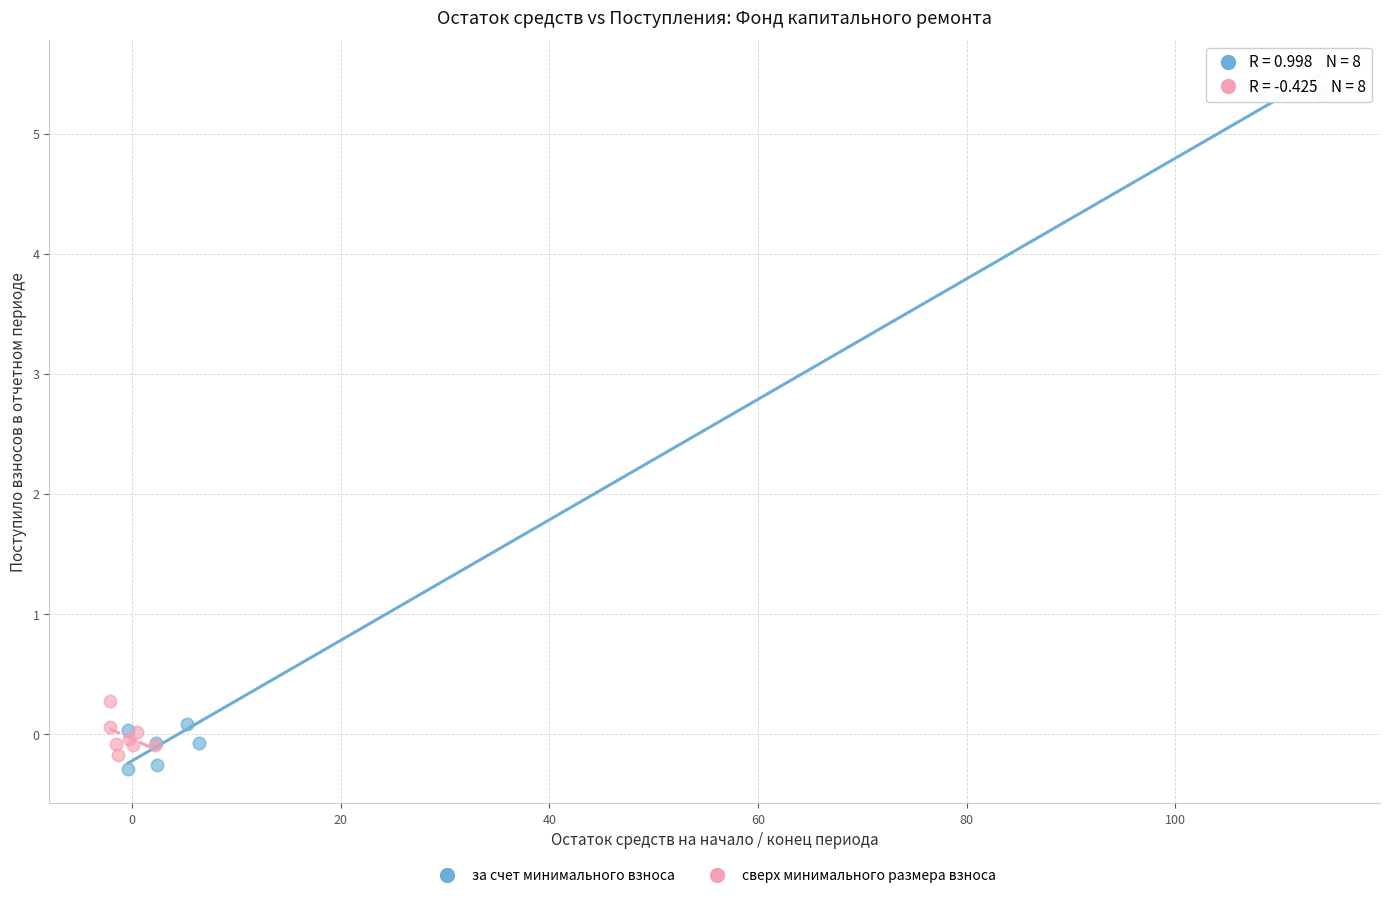

Which series has the widest spread of Y values?

за счет минимального взноса